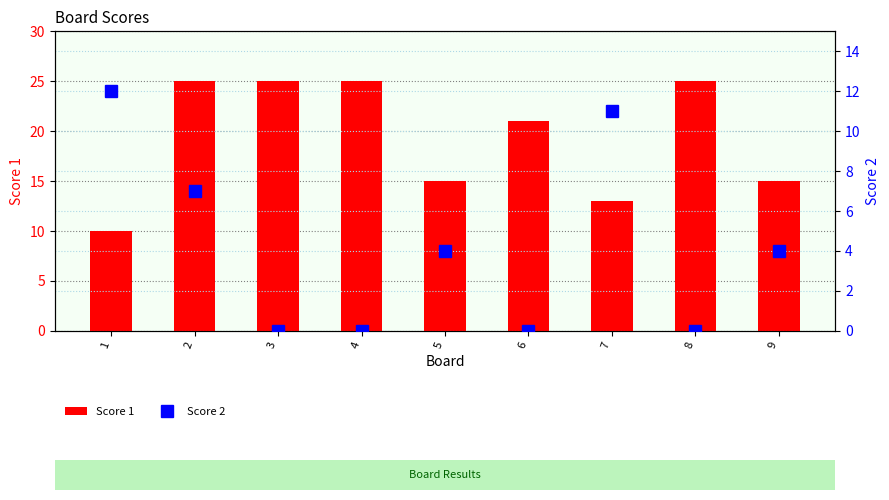

At how many categories does at least one series exceed 19?

5